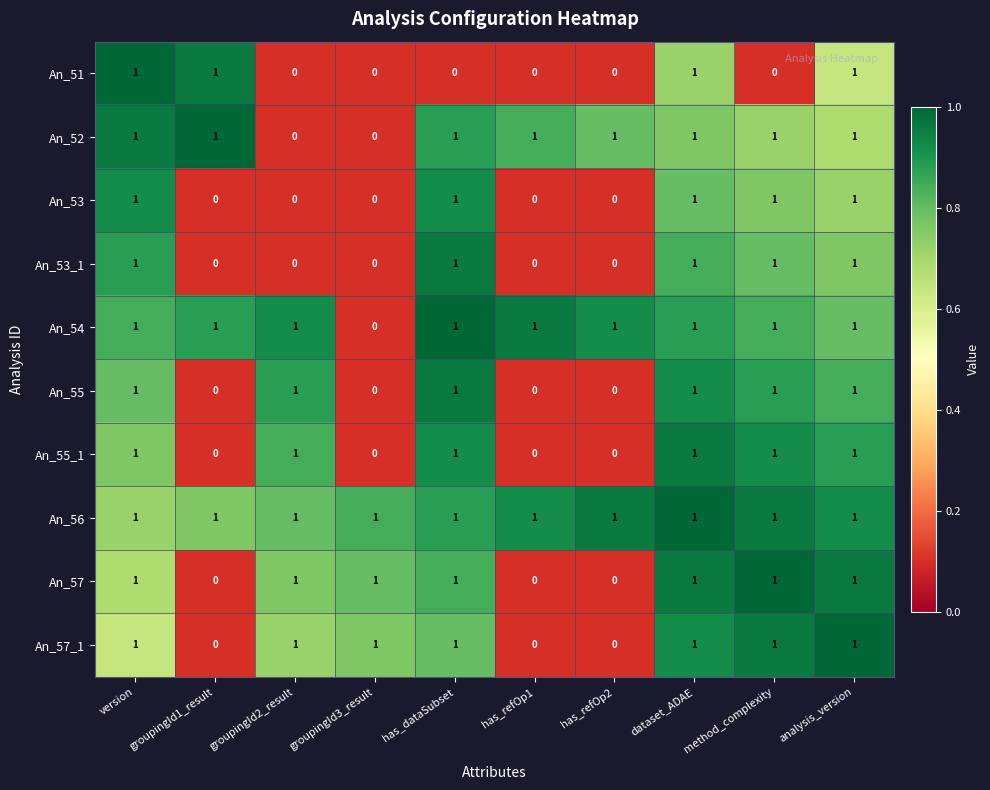

What is the sum of all An_52 values?

8